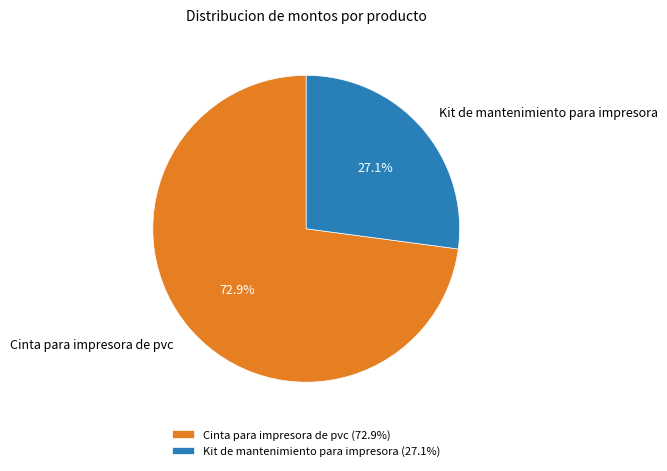

The Cinta para impresora de pvc slice represents 64% of the pie. True or false?

False